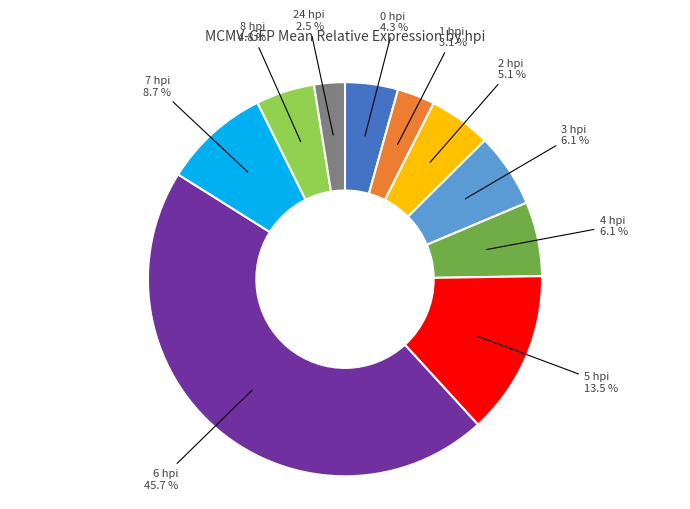

To the nearest percent, what is the combined percentage of 2 hpi and 24 hpi?

8%